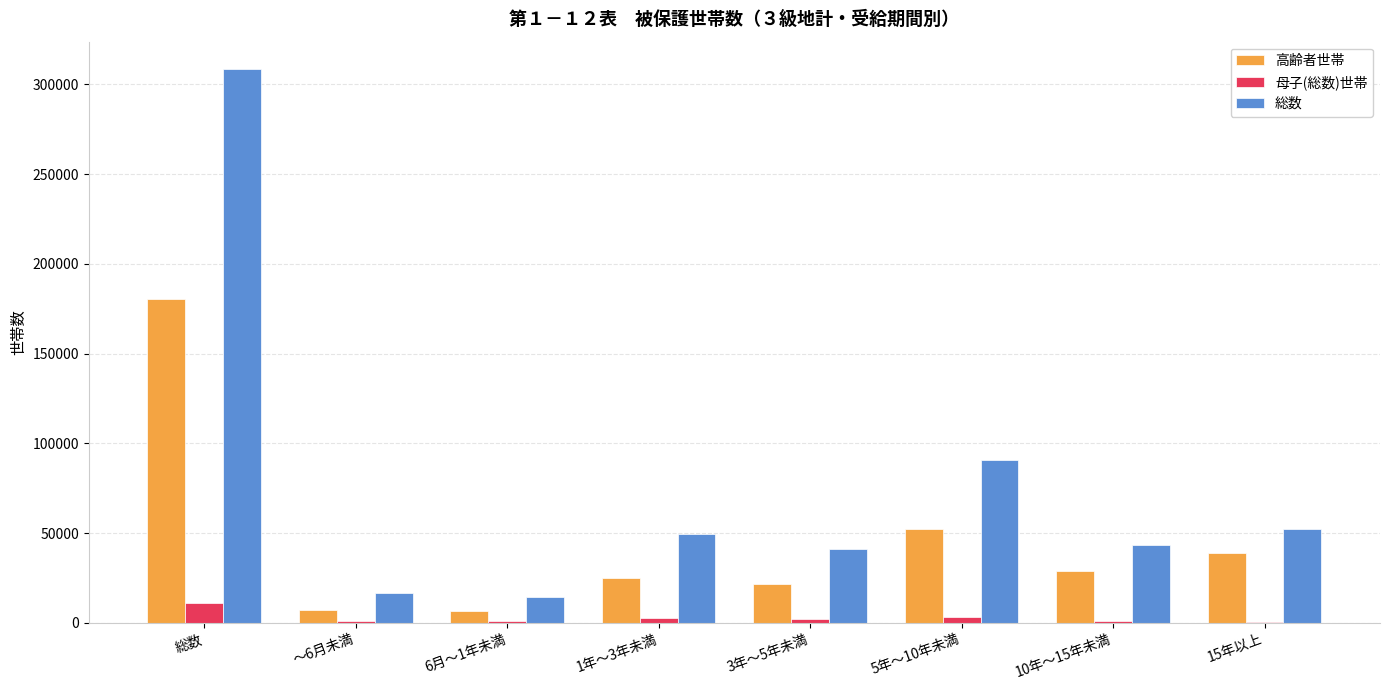

The value of 高齢者世帯 at 3年～5年未満 is 5824. True or false?

False